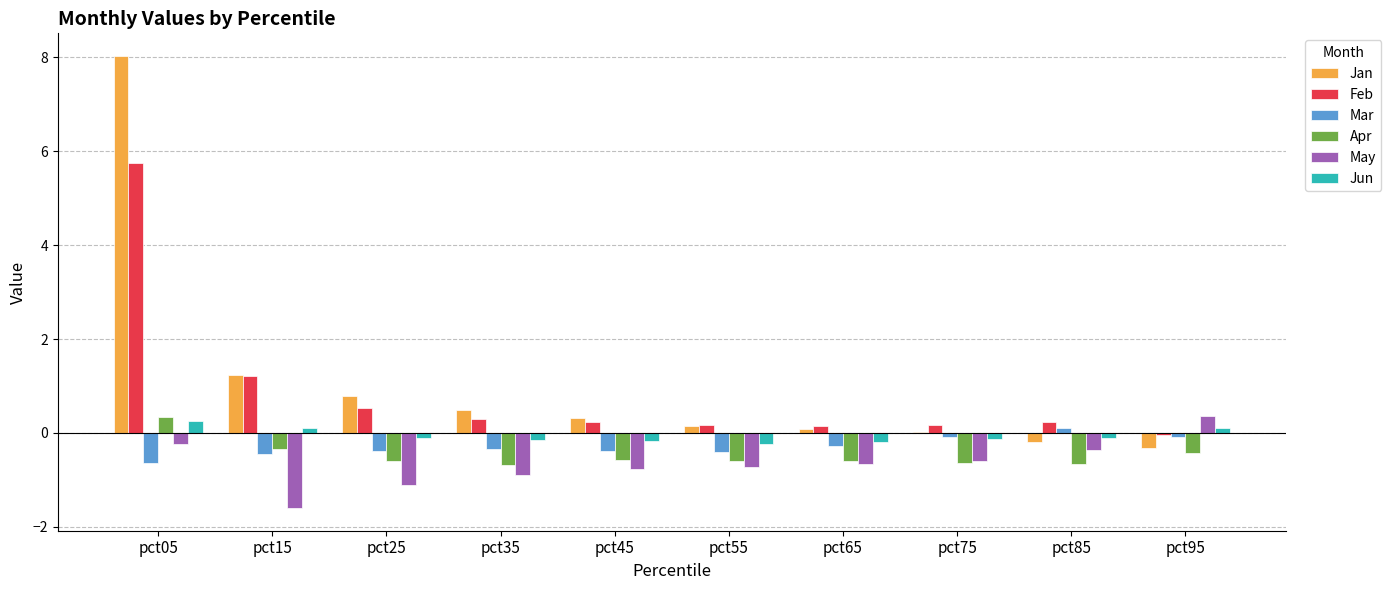

What is the average value of the Apr series?

-0.5